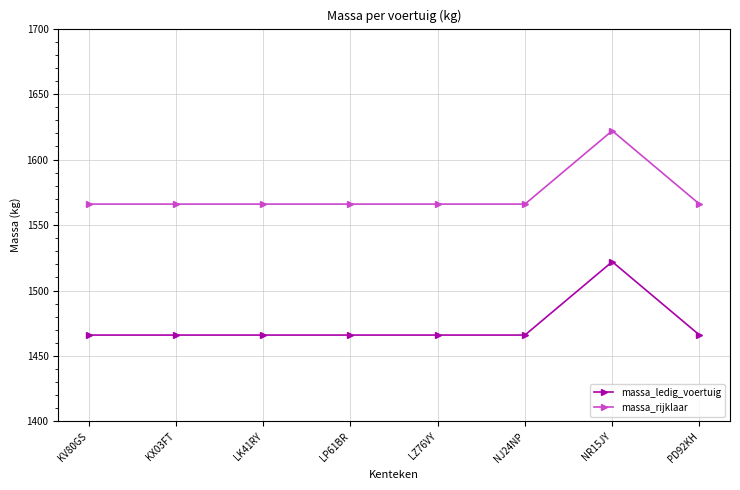

What is the minimum value shown in the chart?

1466